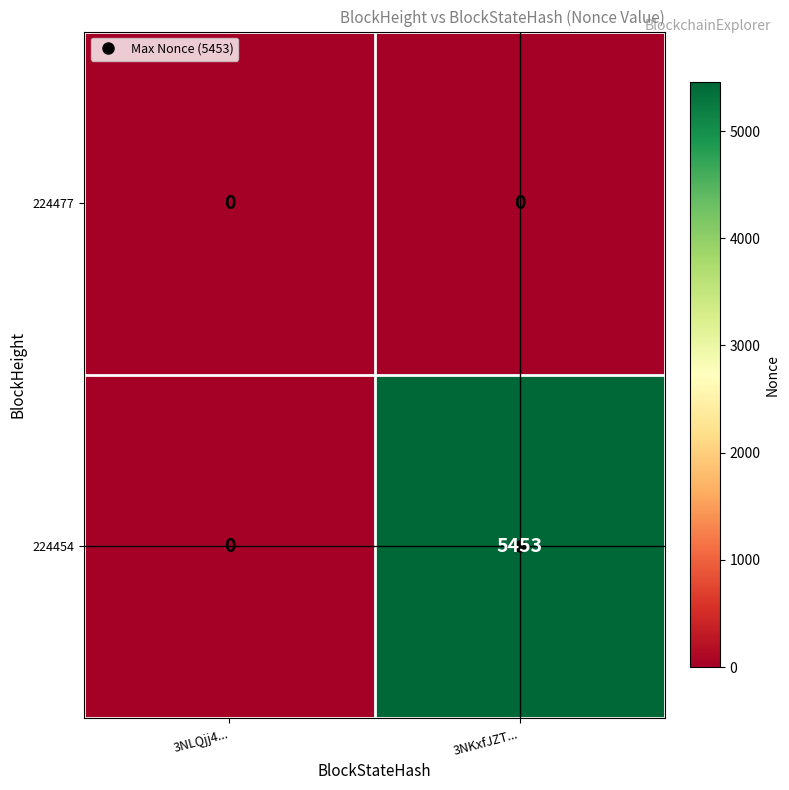

Rank the series by their maximum value, from highest to lowest.

224454, 224477